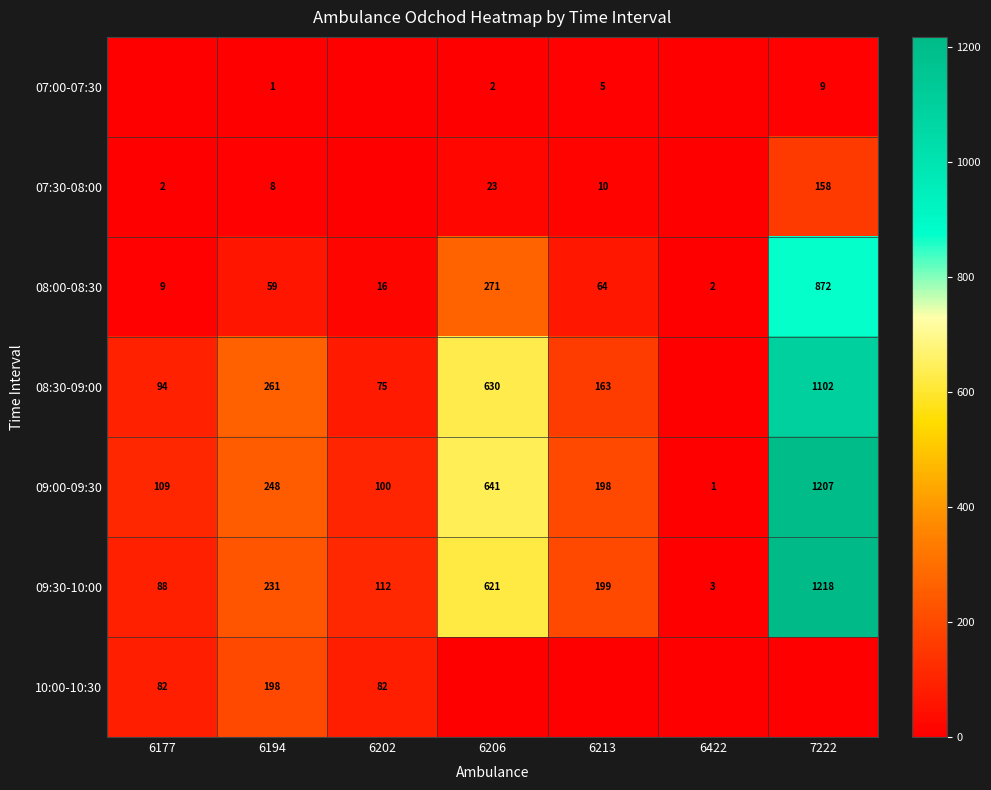

Between 7222 and 6194, which is larger?

7222